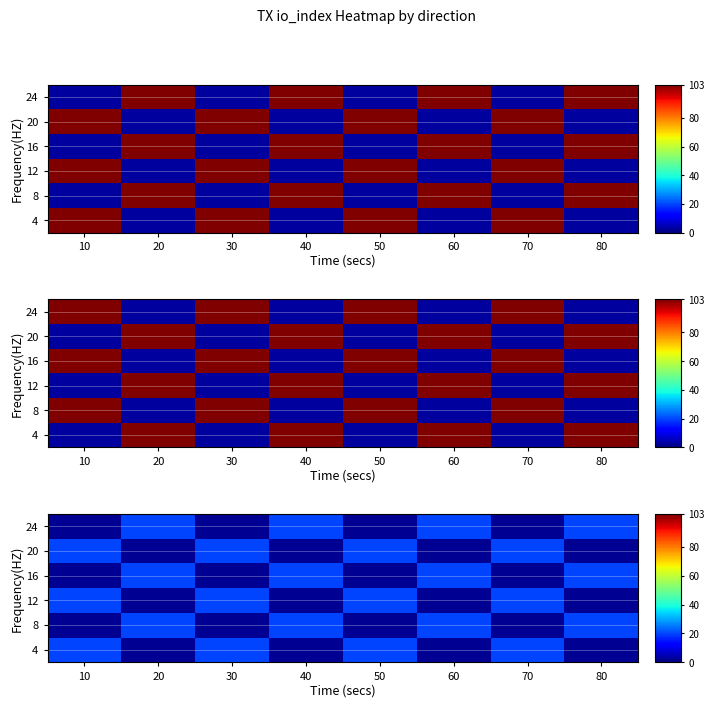

True or false: 24 has a value of 0.4 at 30.

False